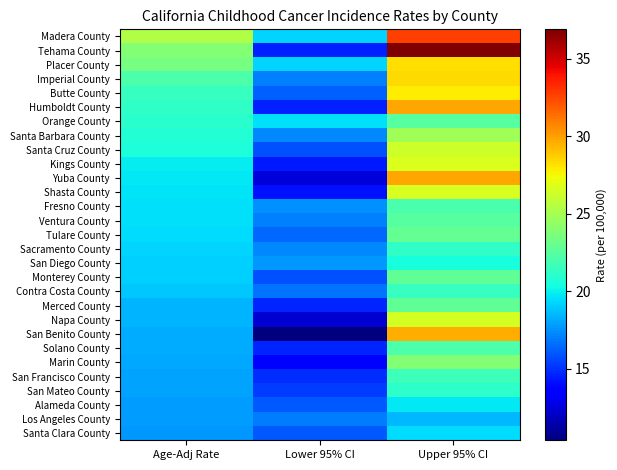

Rank the series by their maximum value, from highest to lowest.

Tehama County, Madera County, Humboldt County, Yuba County, San Benito County, Imperial County, Placer County, Butte County, Kings County, Shasta County, Napa County, Santa Cruz County, Santa Barbara County, Marin County, Tulare County, Monterey County, Merced County, Orange County, Ventura County, Solano County, Fresno County, San Francisco County, Contra Costa County, Sacramento County, San Mateo County, San Diego County, Alameda County, Santa Clara County, Los Angeles County